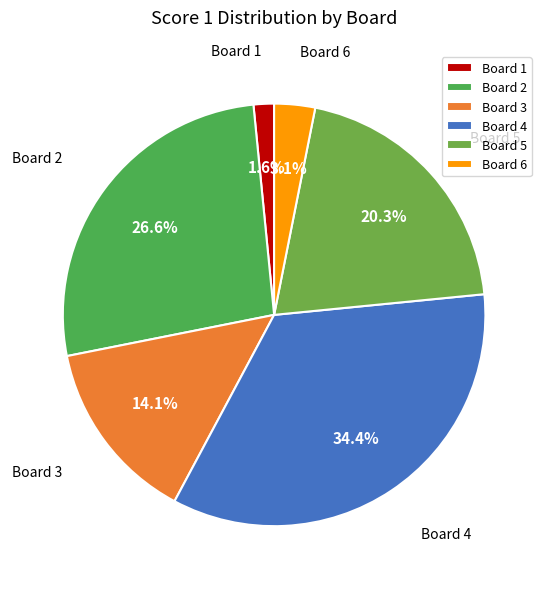

Approximately how many times larger is the value at Board 6 compared to Board 5?

0.2